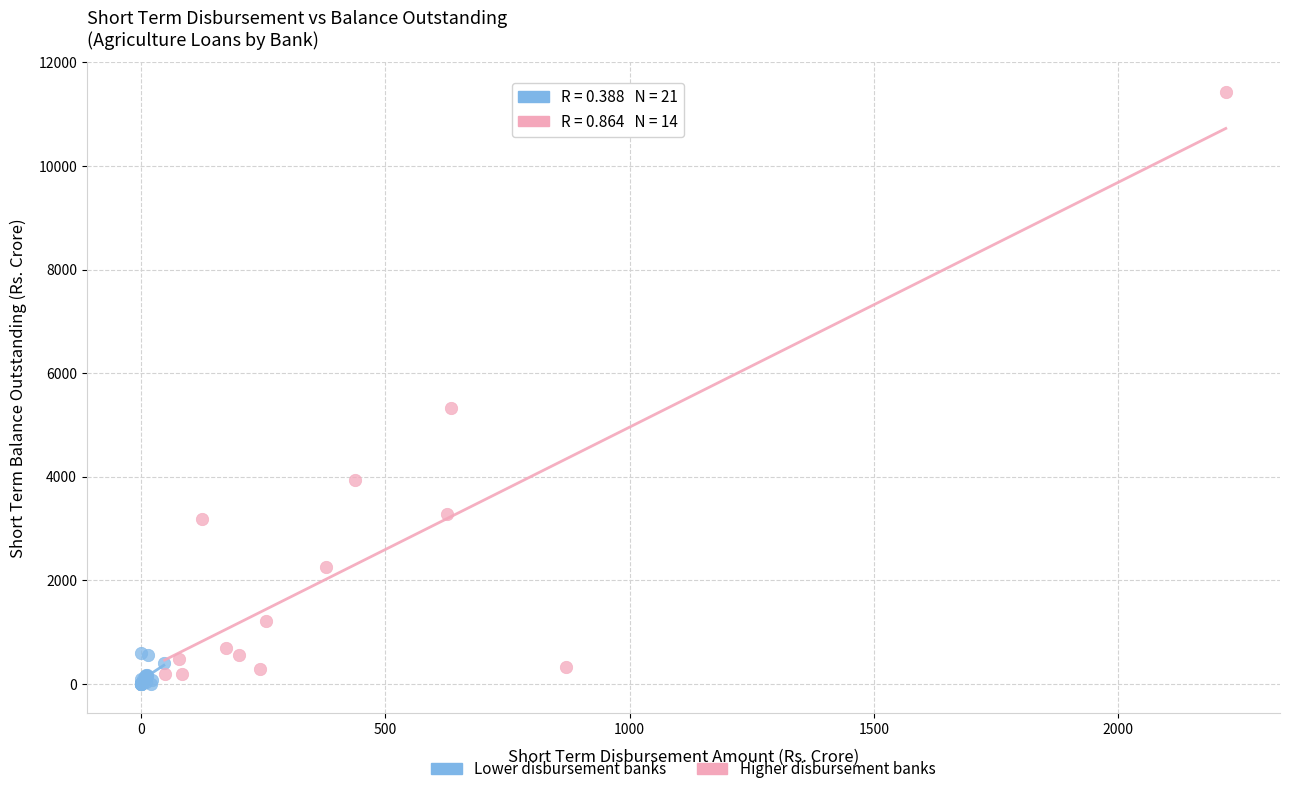

Which series has the widest spread of Y values?

Higher disbursement banks